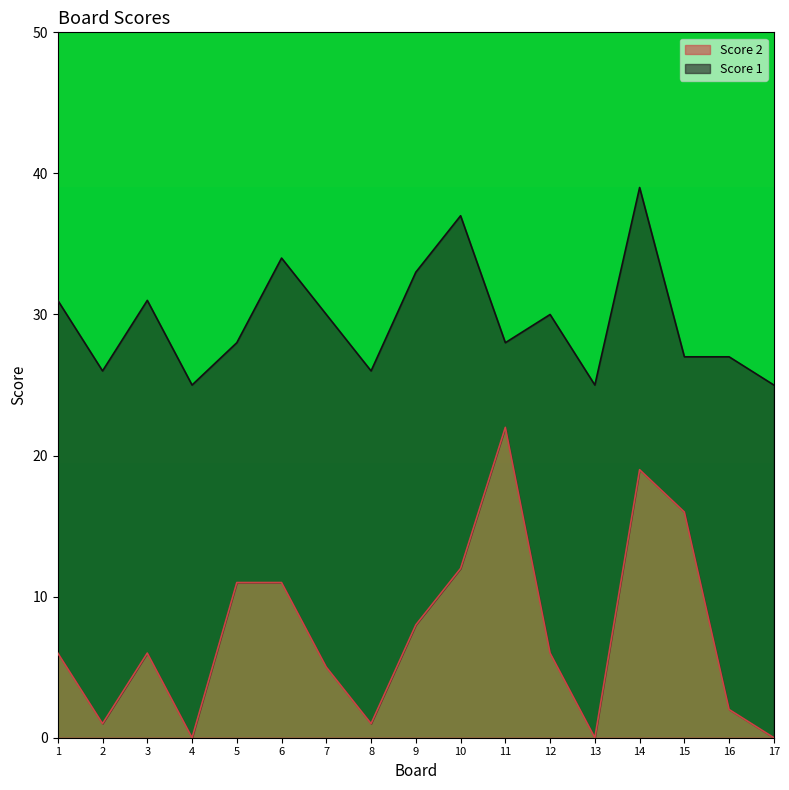

The chart shows a value of 2 at 16. True or false?

True